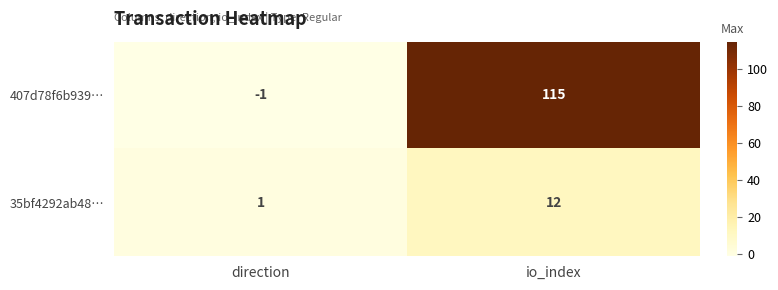

Count the number of categories in the chart.

2